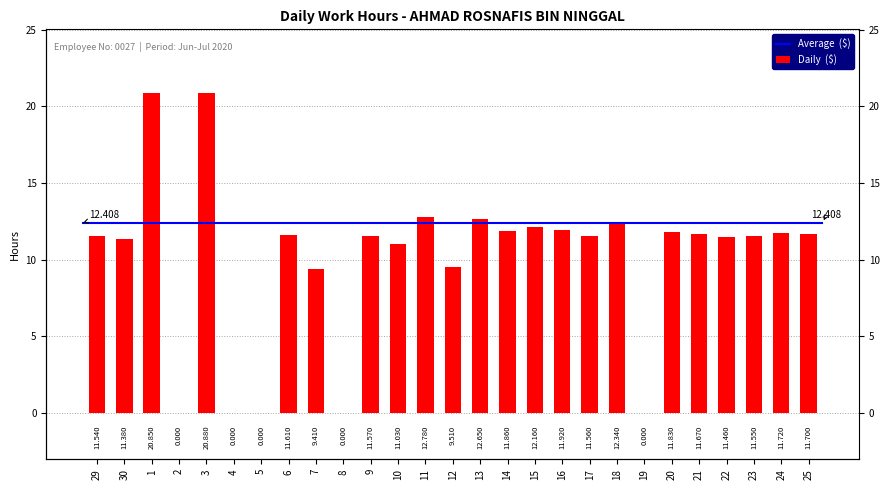

What is the difference between the values at 15 and 21?

0.5